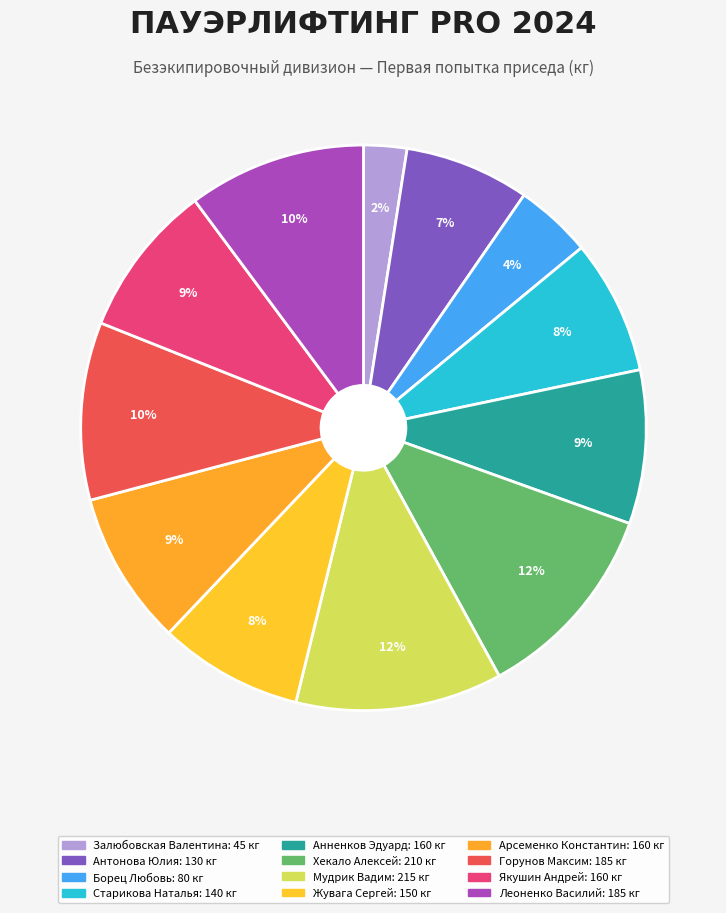

How many slices are in this pie chart?

12